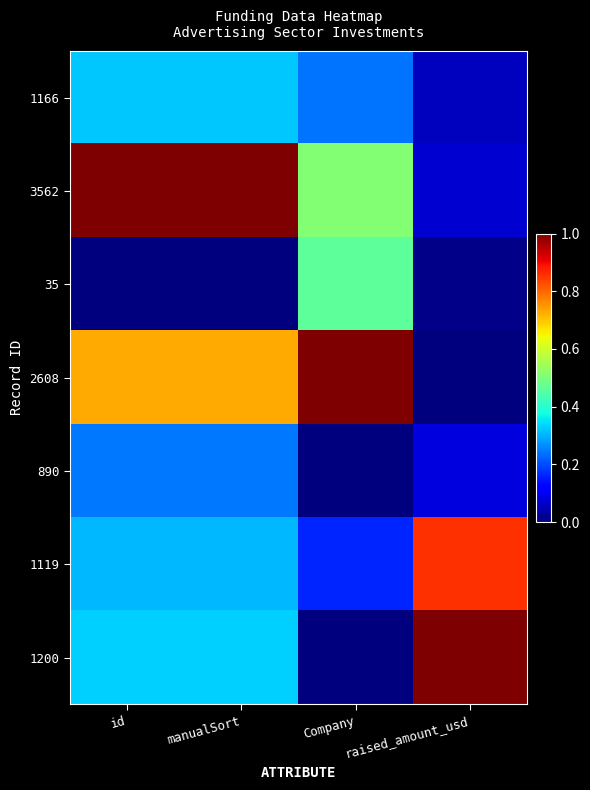

Reading left to right, list all the values displayed in this chart.

1166: id=0.3	manualSort=0.3	Company=0.2	raised_amount_usd=0.1
3562: id=1.0	manualSort=1.0	Company=0.5	raised_amount_usd=0.1
35: id=0.0	manualSort=0.0	Company=0.5	raised_amount_usd=0.0
2608: id=0.7	manualSort=0.7	Company=1.0	raised_amount_usd=0.0
890: id=0.2	manualSort=0.2	Company=0.0	raised_amount_usd=0.1
1119: id=0.3	manualSort=0.3	Company=0.2	raised_amount_usd=0.9
1200: id=0.3	manualSort=0.3	Company=0.0	raised_amount_usd=1.0